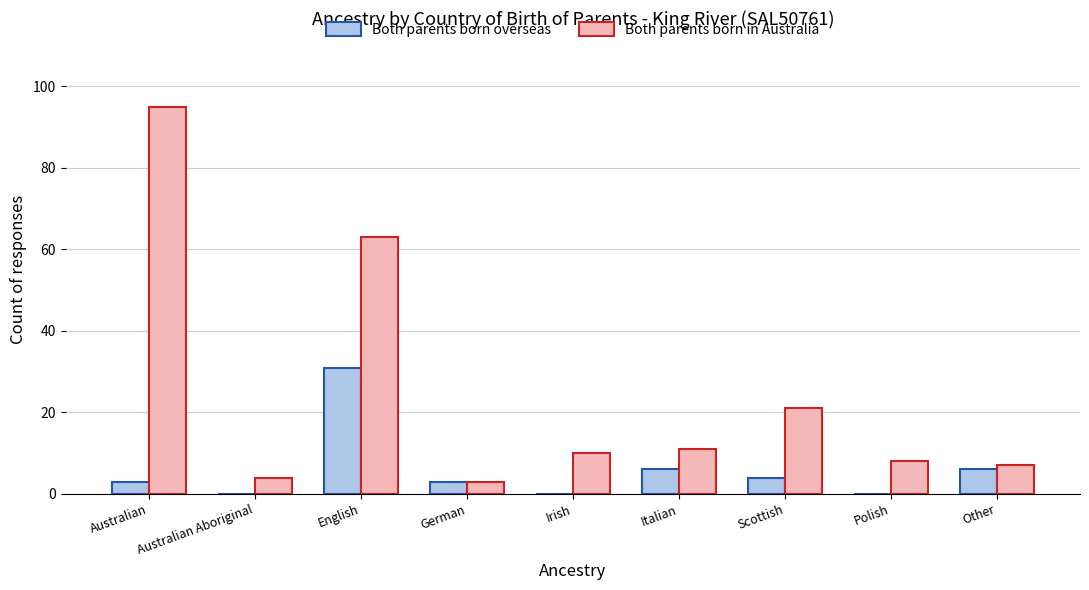

Count the number of categories in the chart.

9